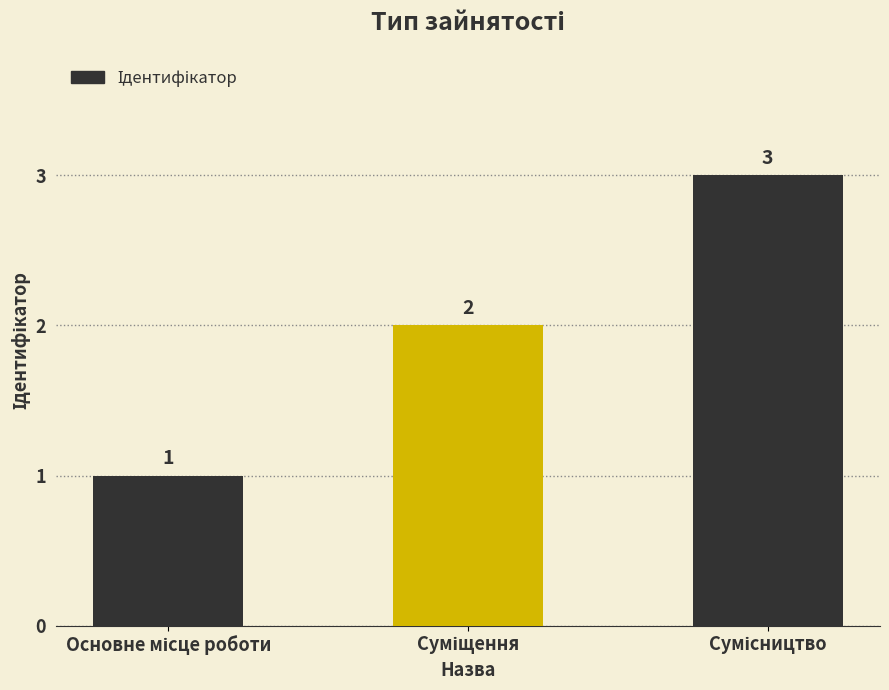

What is the value of the 3rd bar from the left?

3